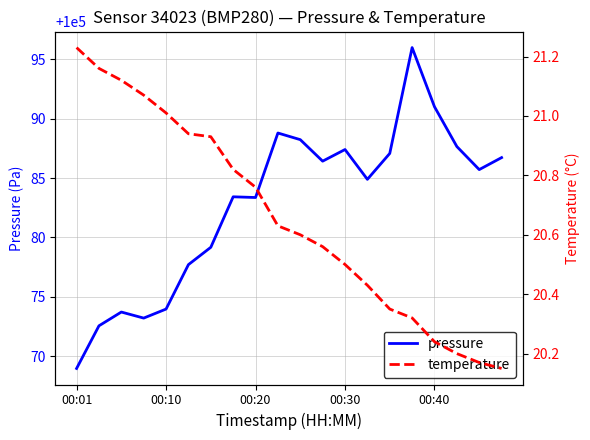

Which category has the lowest value in the pressure series?

00:01